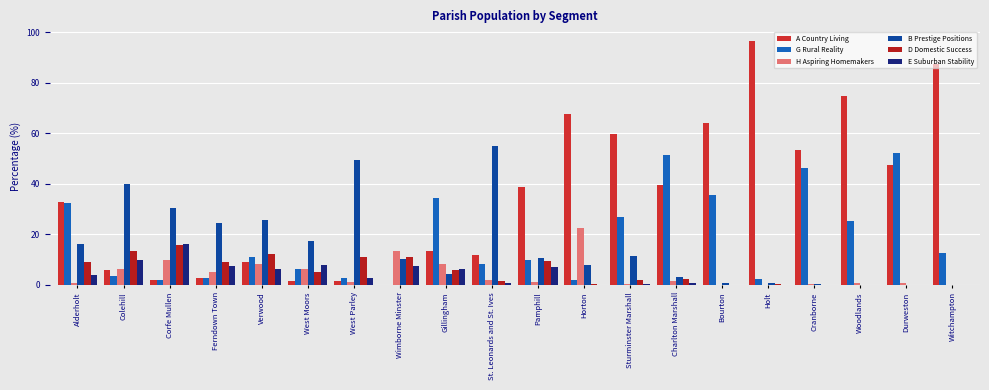

Are the bars grouped side by side (vs. stacked)?

Yes